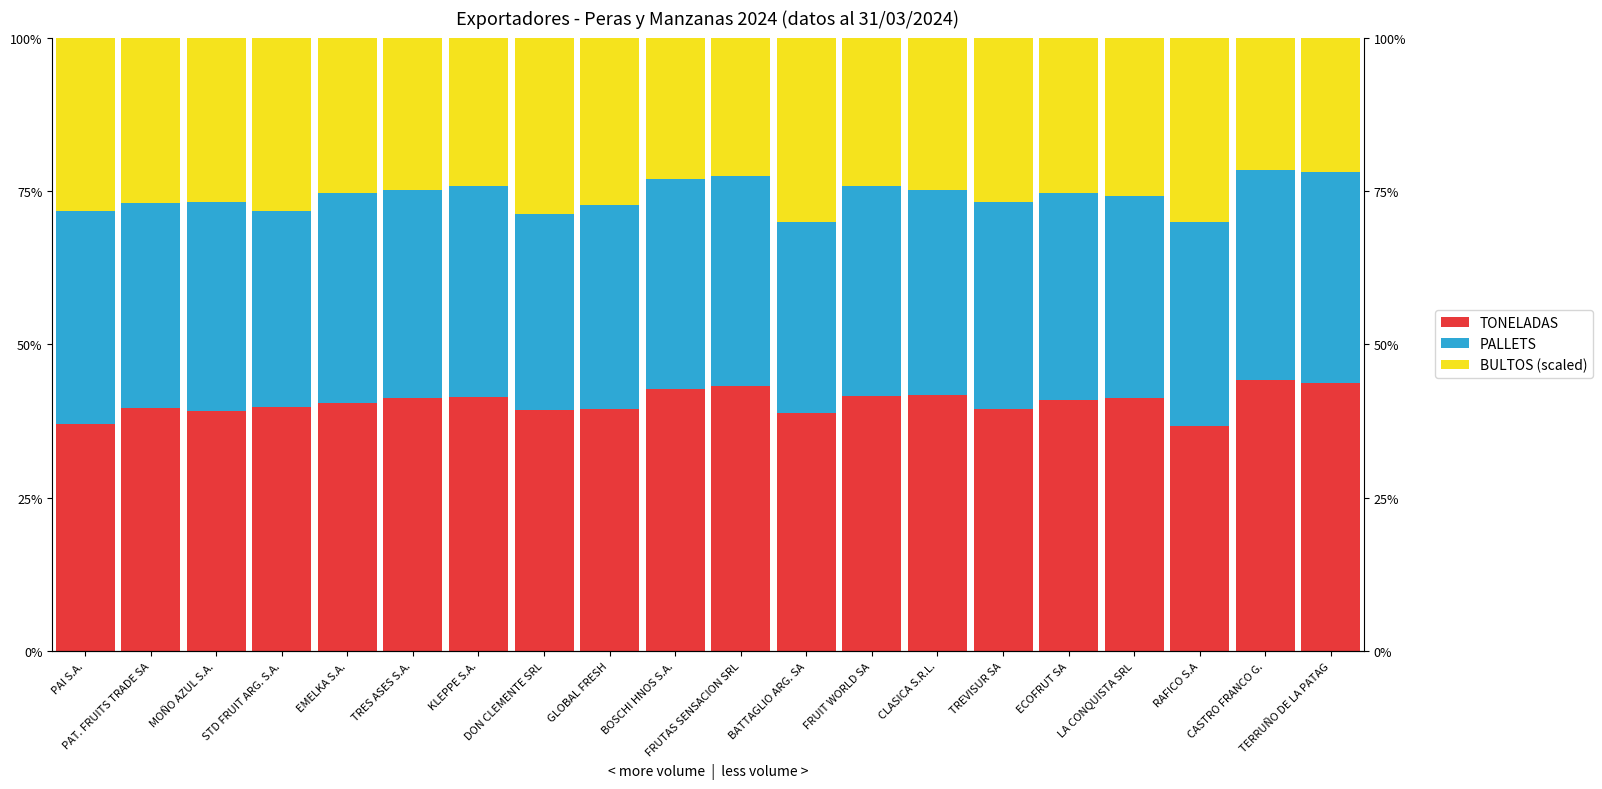

Reading right to left, what are all the values shown in this chart?

TONELADAS: TERRUÑO DE LA PATAG=43.7	CASTRO FRANCO G.=44.2	RAFICO S.A=36.7	LA CONQUISTA SRL=41.2	ECOFRUT SA=41.0	TREVISUR SA=39.4	CLASICA S.R.L.=41.8	FRUIT WORLD SA=41.6	BATTAGLIO ARG. SA=38.7	FRUTAS SENSACION SRL=43.2	BOSCHI HNOS S.A.=42.7	GLOBAL FRESH=39.5	DON CLEMENTE SRL=39.3	KLEPPE S.A.=41.4	TRES ASES S.A.=41.2	EMELKA S.A.=40.4	STD FRUIT ARG. S.A.=39.7	MOÑO AZUL S.A.=39.1	PAT. FRUITS TRADE SA=39.6	PAI S.A.=37.0
PALLETS: TERRUÑO DE LA PATAG=34.4	CASTRO FRANCO G.=34.2	RAFICO S.A=33.3	LA CONQUISTA SRL=33.0	ECOFRUT SA=33.7	TREVISUR SA=33.8	CLASICA S.R.L.=33.4	FRUIT WORLD SA=34.3	BATTAGLIO ARG. SA=31.2	FRUTAS SENSACION SRL=34.2	BOSCHI HNOS S.A.=34.2	GLOBAL FRESH=33.3	DON CLEMENTE SRL=31.9	KLEPPE S.A.=34.3	TRES ASES S.A.=33.8	EMELKA S.A.=34.3	STD FRUIT ARG. S.A.=32.0	MOÑO AZUL S.A.=34.0	PAT. FRUITS TRADE SA=33.4	PAI S.A.=34.7
BULTOS (scaled): TERRUÑO DE LA PATAG=21.9	CASTRO FRANCO G.=21.6	RAFICO S.A=30.0	LA CONQUISTA SRL=25.8	ECOFRUT SA=25.3	TREVISUR SA=26.8	CLASICA S.R.L.=24.8	FRUIT WORLD SA=24.1	BATTAGLIO ARG. SA=30.1	FRUTAS SENSACION SRL=22.6	BOSCHI HNOS S.A.=23.0	GLOBAL FRESH=27.2	DON CLEMENTE SRL=28.8	KLEPPE S.A.=24.2	TRES ASES S.A.=24.9	EMELKA S.A.=25.3	STD FRUIT ARG. S.A.=28.3	MOÑO AZUL S.A.=26.9	PAT. FRUITS TRADE SA=27.0	PAI S.A.=28.3